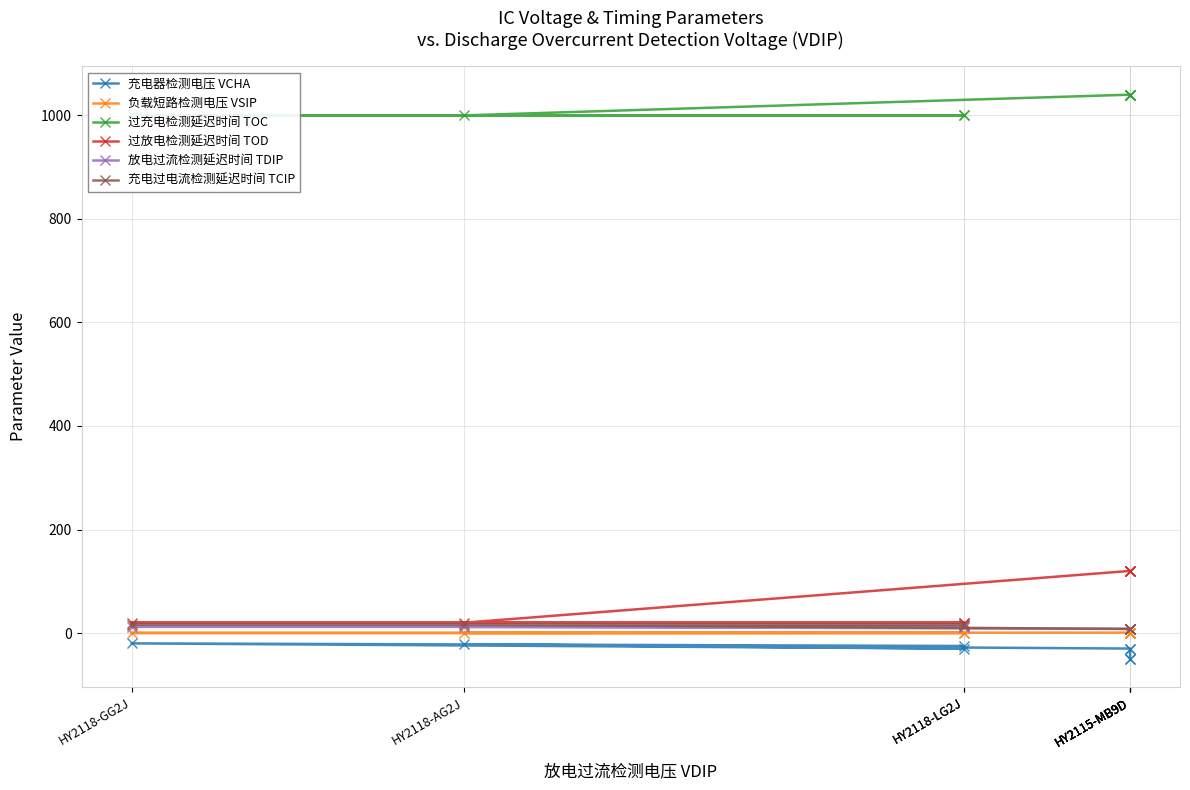

Which series has the widest spread of values?

过放电检测延迟时间 TOD